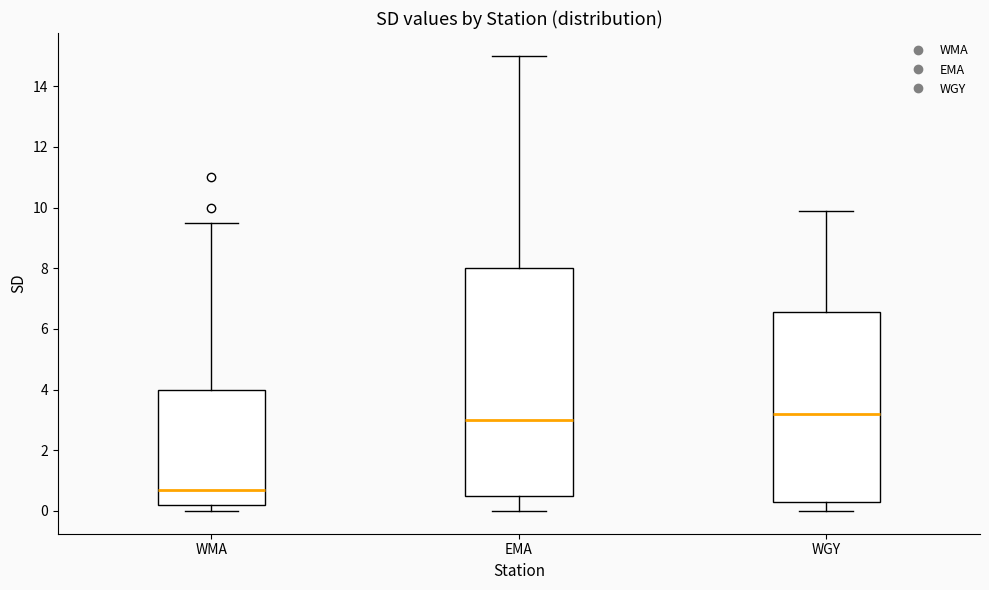

Where does the upper whisker of the box for EMA end on the y-axis? The values are not printed on the chart, so give them approximately, as read against the axis.

15.0